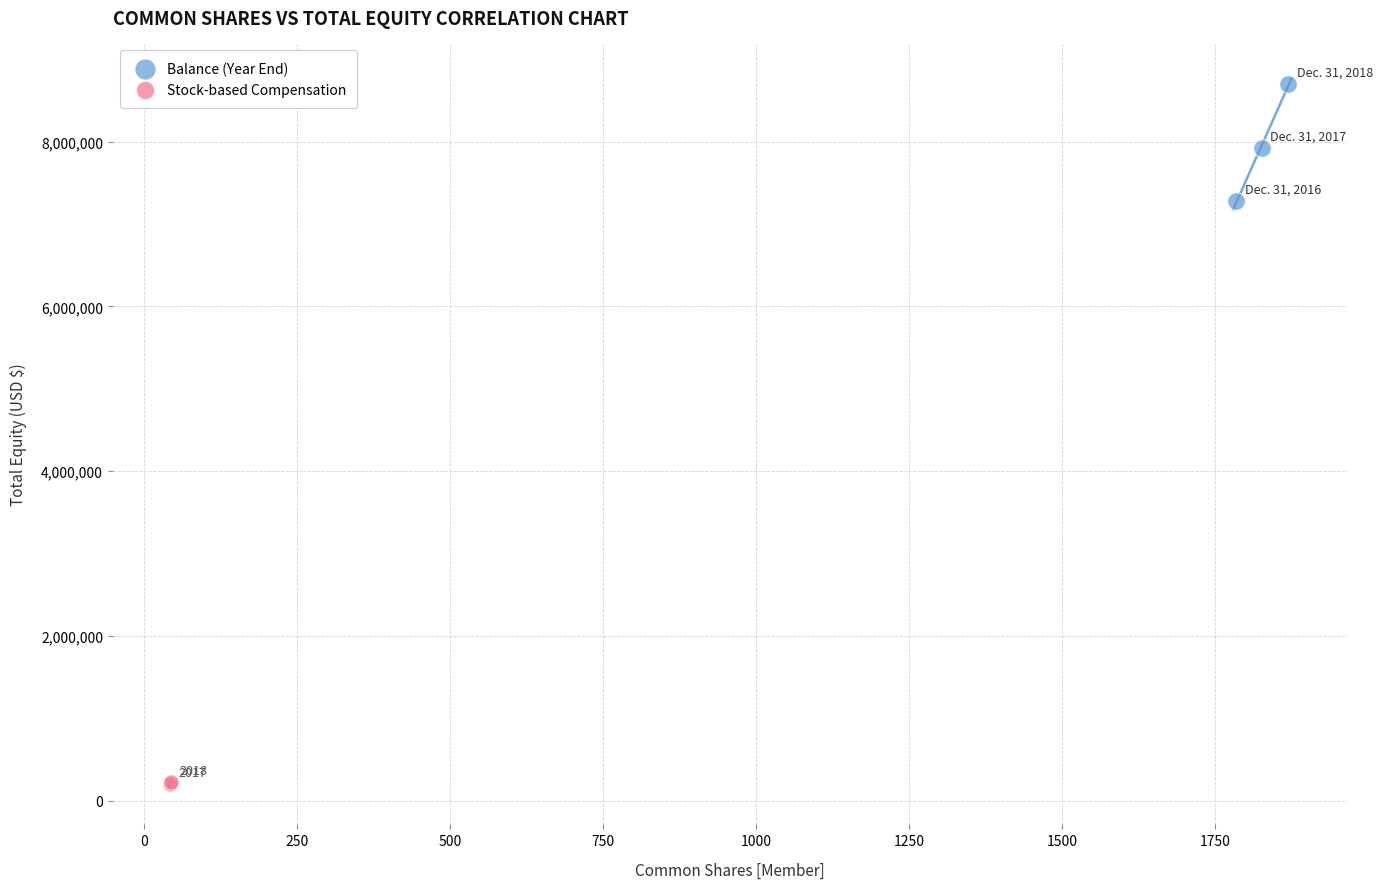

What are all the series names shown in the legend?

Balance (Year End), Stock-based Compensation